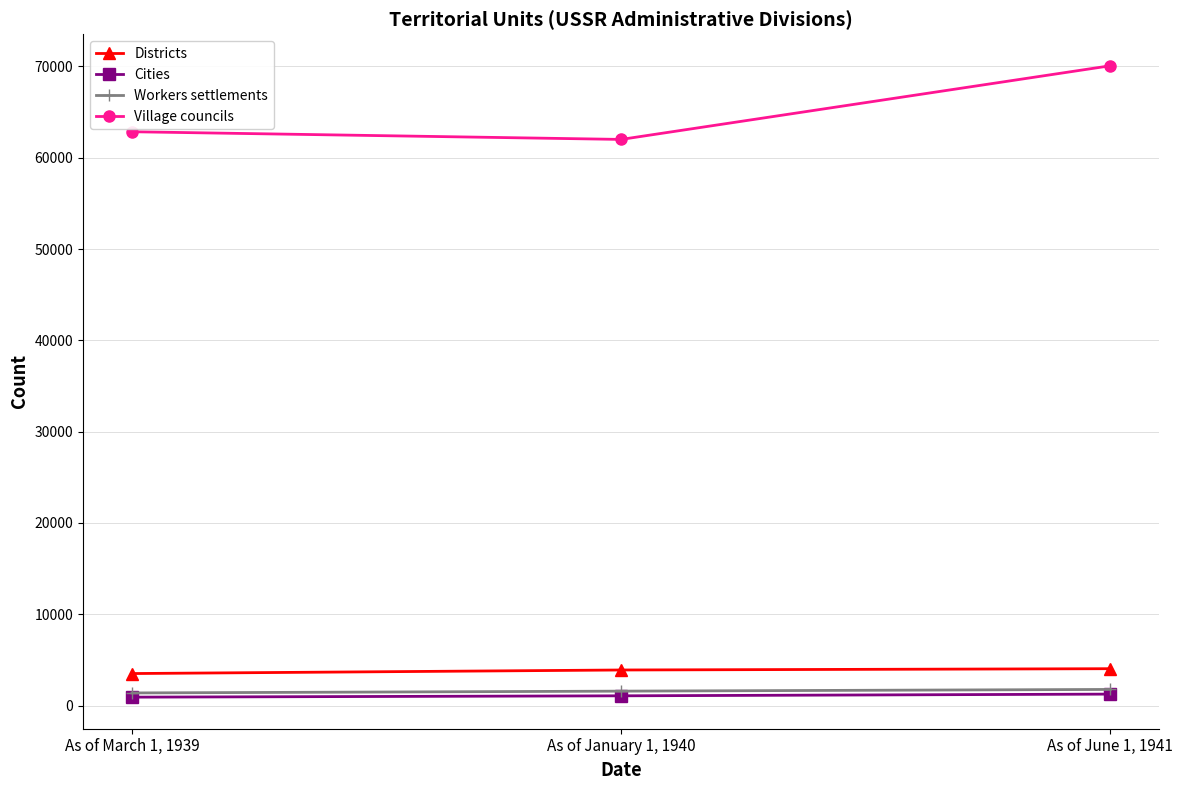

At how many categories does at least one series exceed 29027?

3